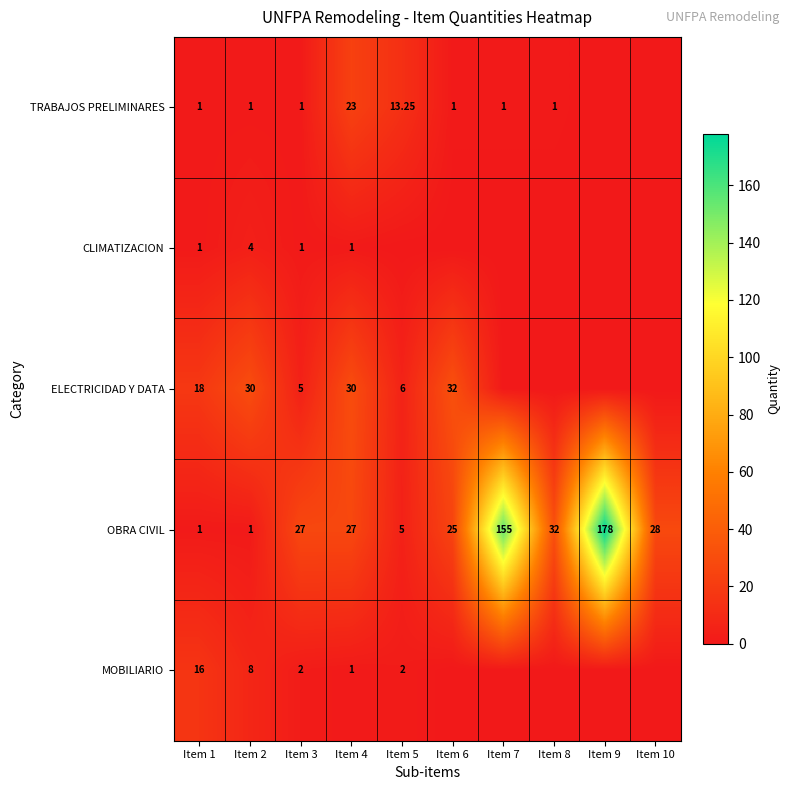

Is the value of CLIMATIZACION at Item 4 greater than the value of ELECTRICIDAD Y DATA at Item 6?

No